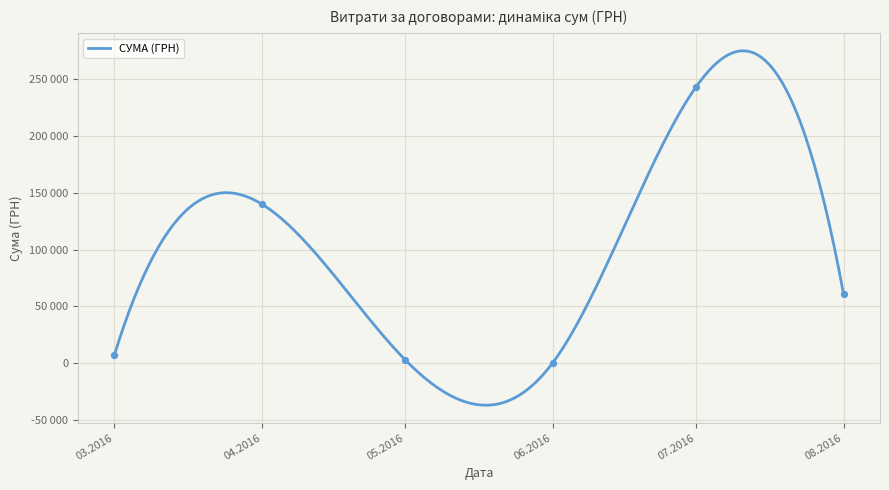

Between 09.04.2016 and 09.08.2016, which is larger?

09.04.2016